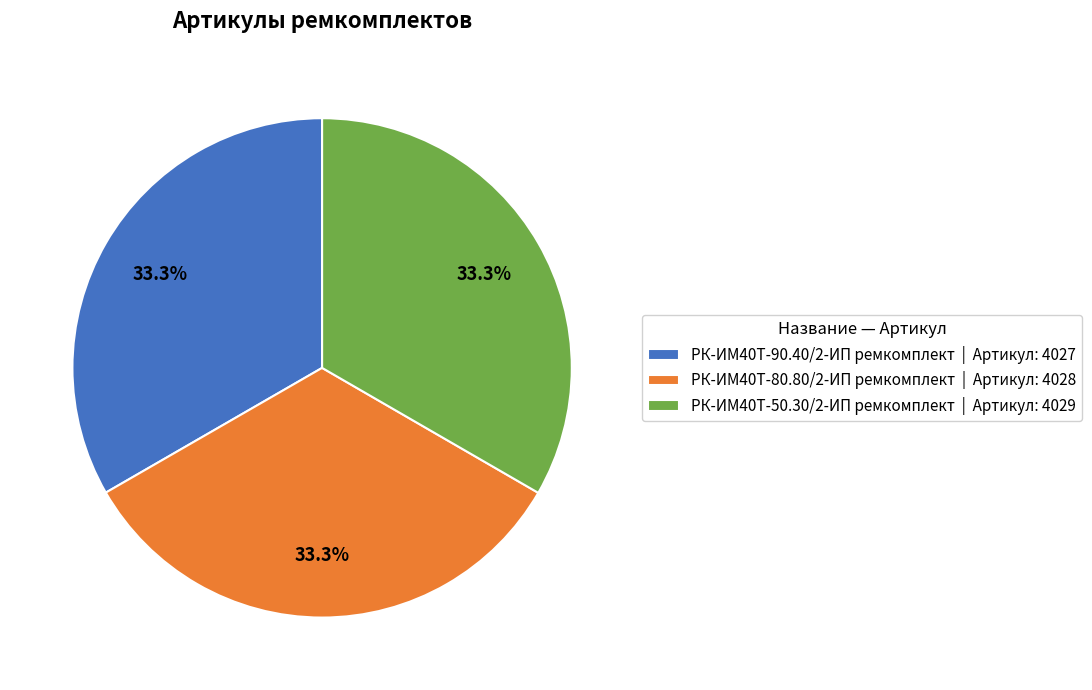

What percentage do РК-ИМ40T-90.40/2-ИП ремкомплект and РК-ИМ40T-50.30/2-ИП ремкомплект together represent?

66.7%